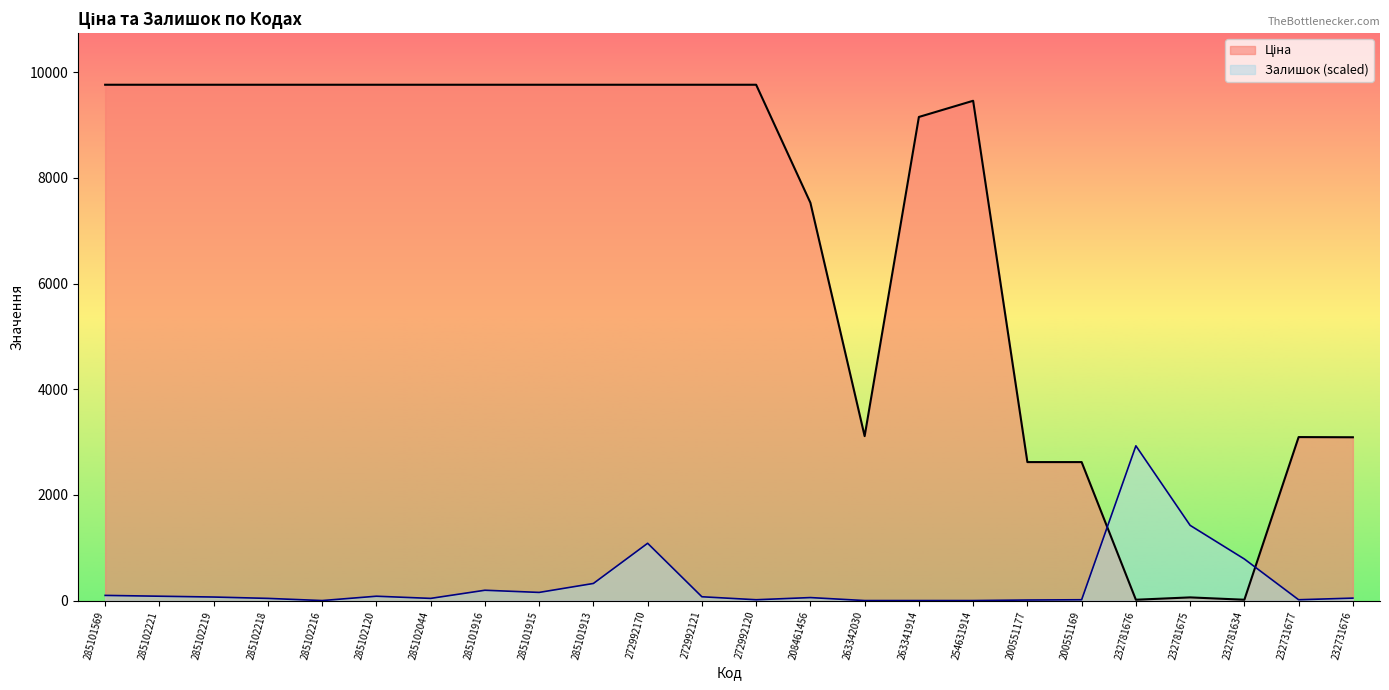

Between 232731677 and 285101913, which is larger?

285101913